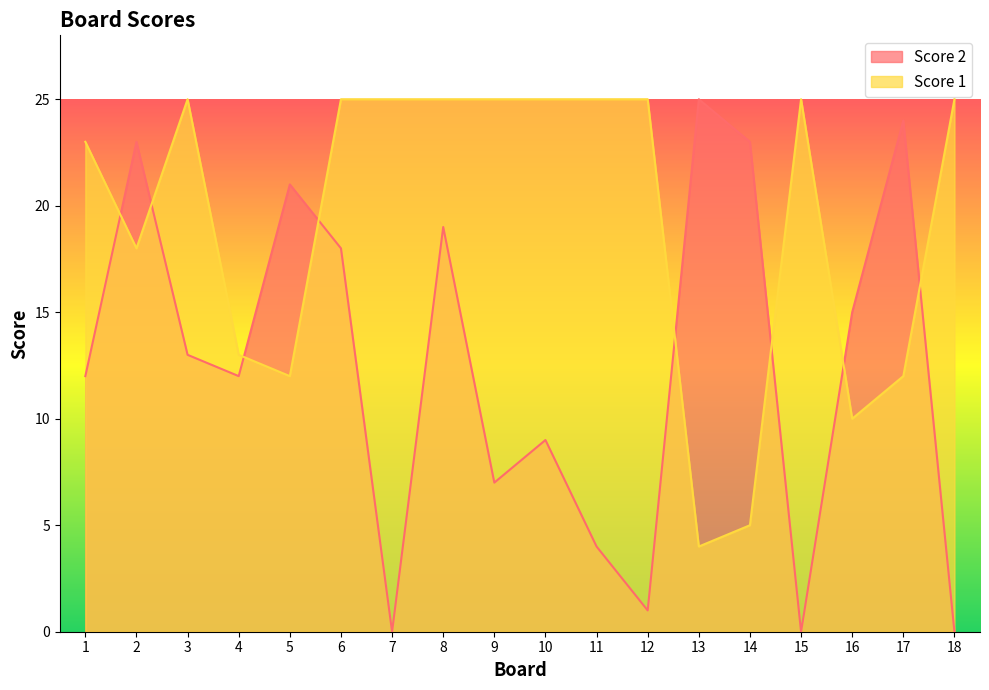

How many interior local valleys does the Score 1 series have?

4